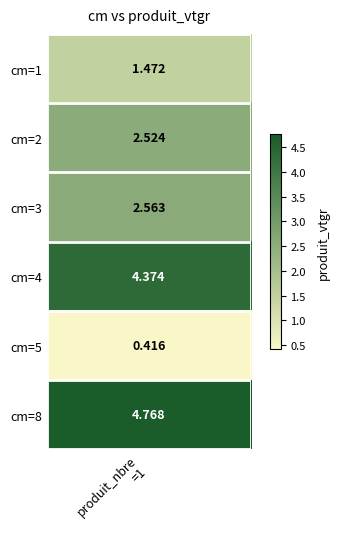

How many data points does each series have?

6